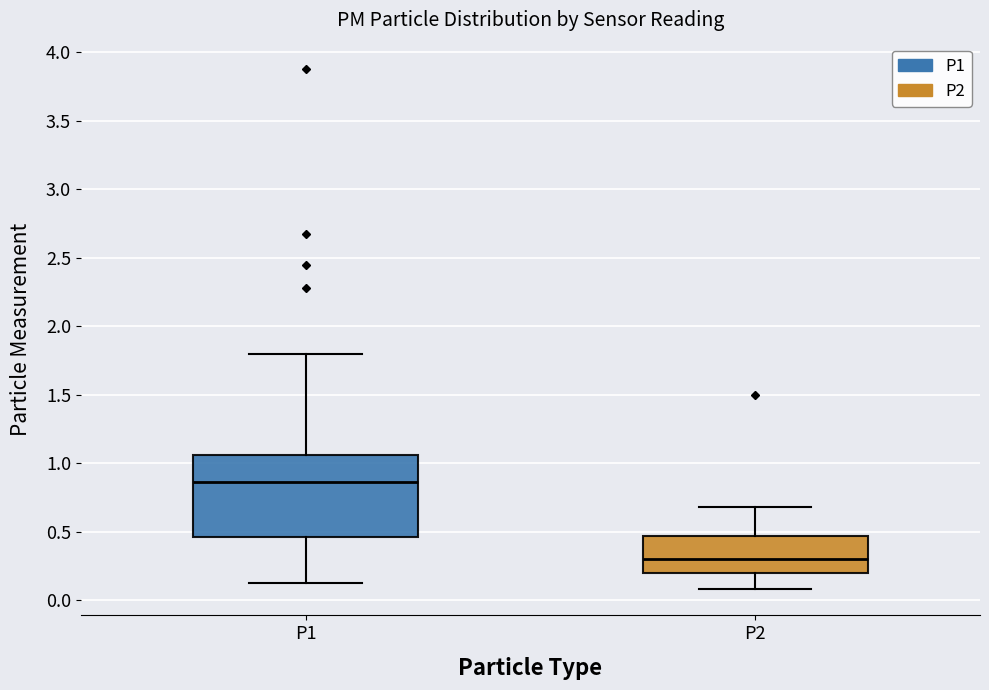

Where is the lower edge of the box for P2 on the y-axis? The values are not printed on the chart, so give them approximately, as read against the axis.

0.20